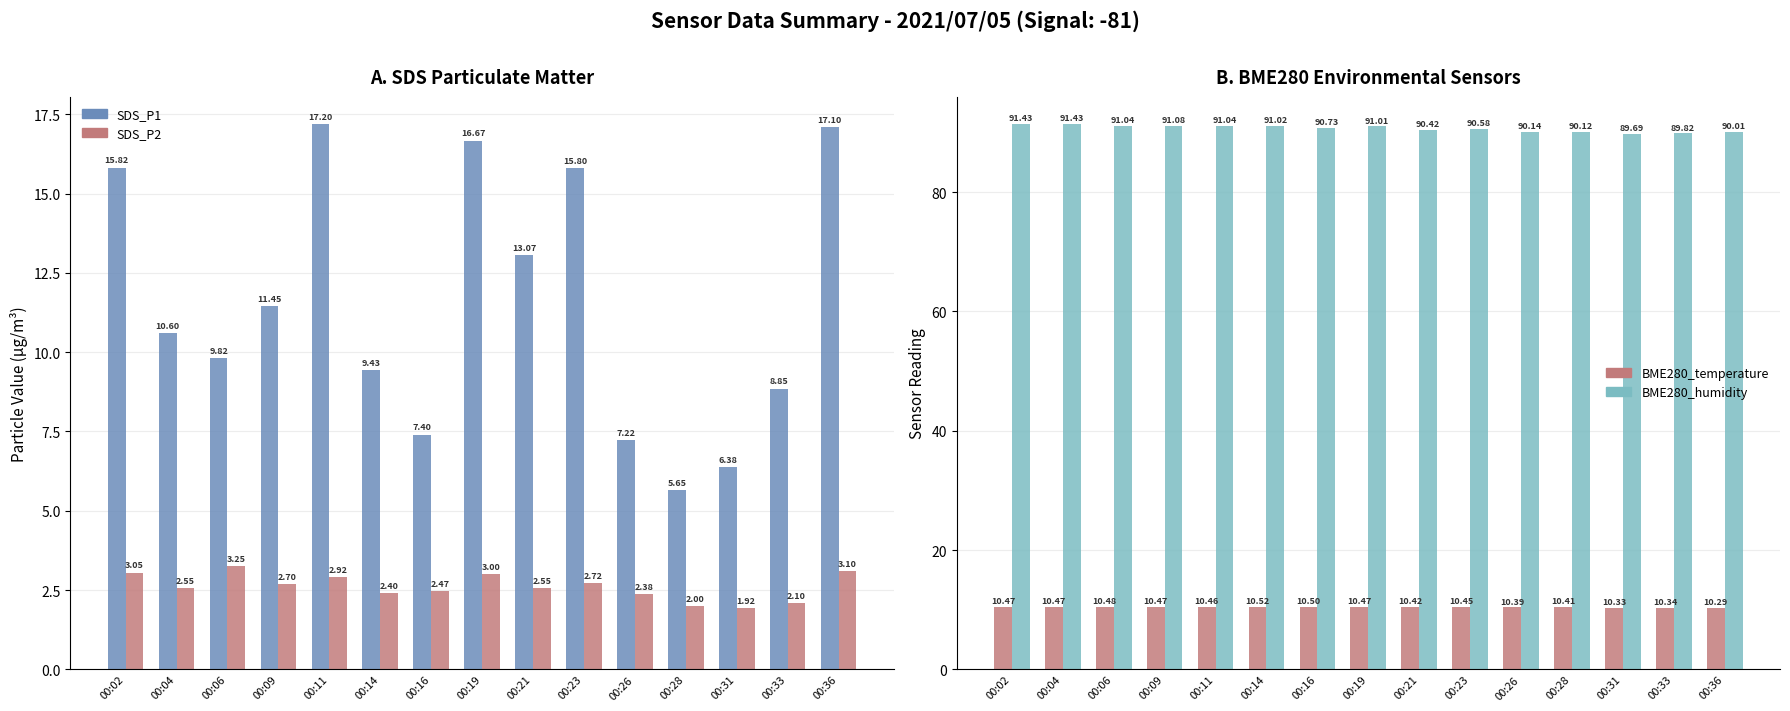

What are all the series names shown in the legend?

SDS_P1, SDS_P2, BME280_temperature, BME280_humidity